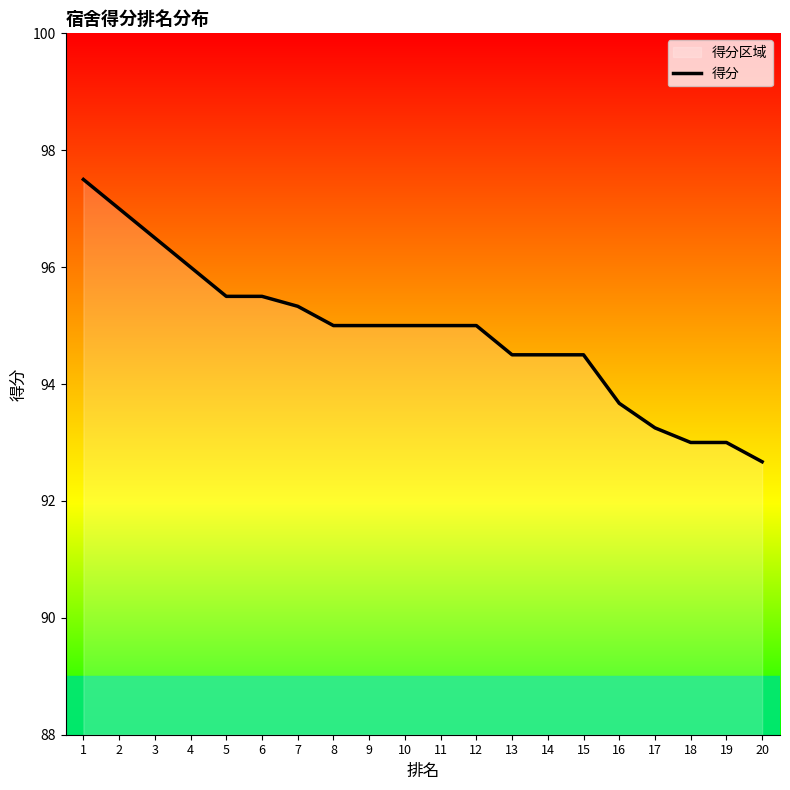

Which has a higher value, 17 or 3?

3